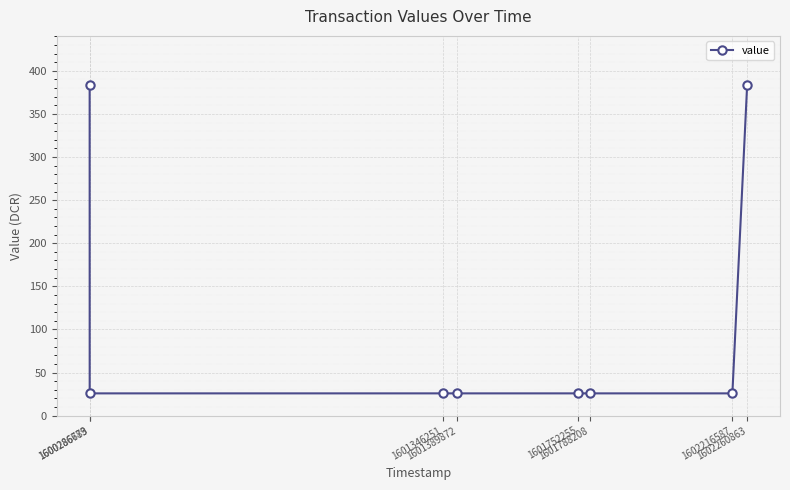

How many series are shown in this chart?

1